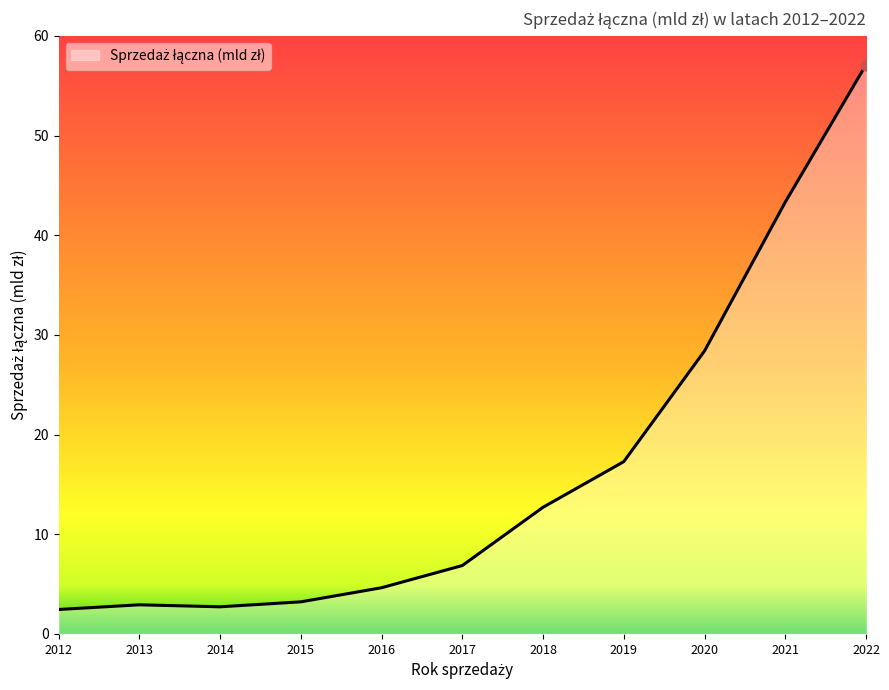

Between 2021 and 2013, which is larger?

2021